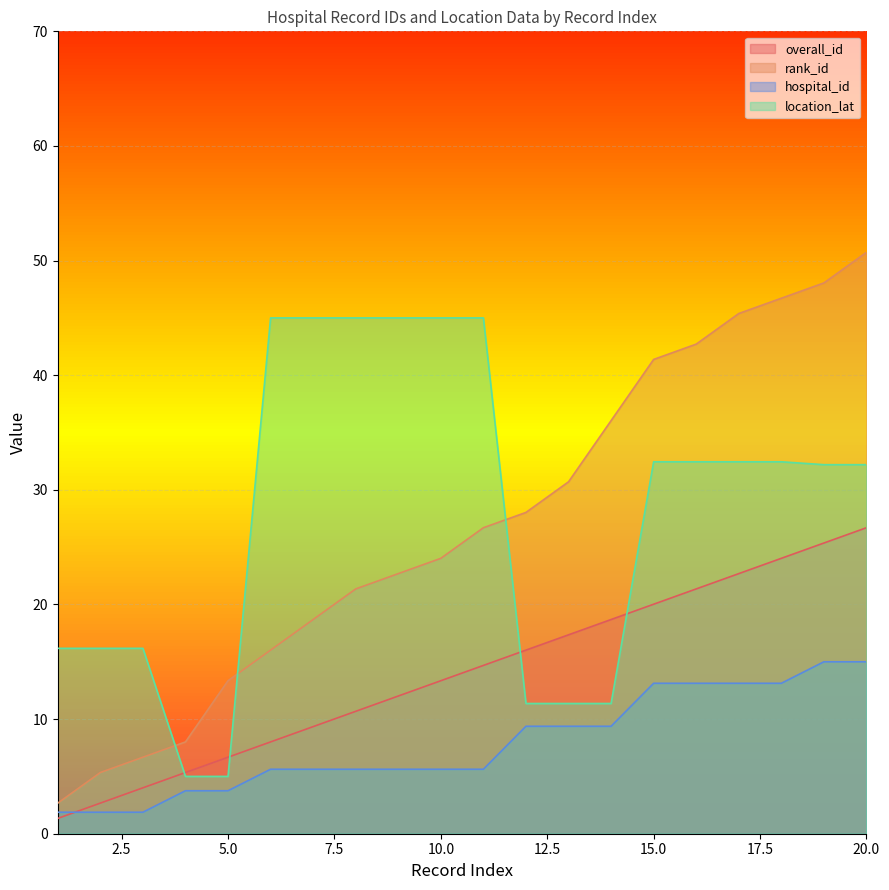

True or false: overall_id has more than 2 interior local peaks.

False